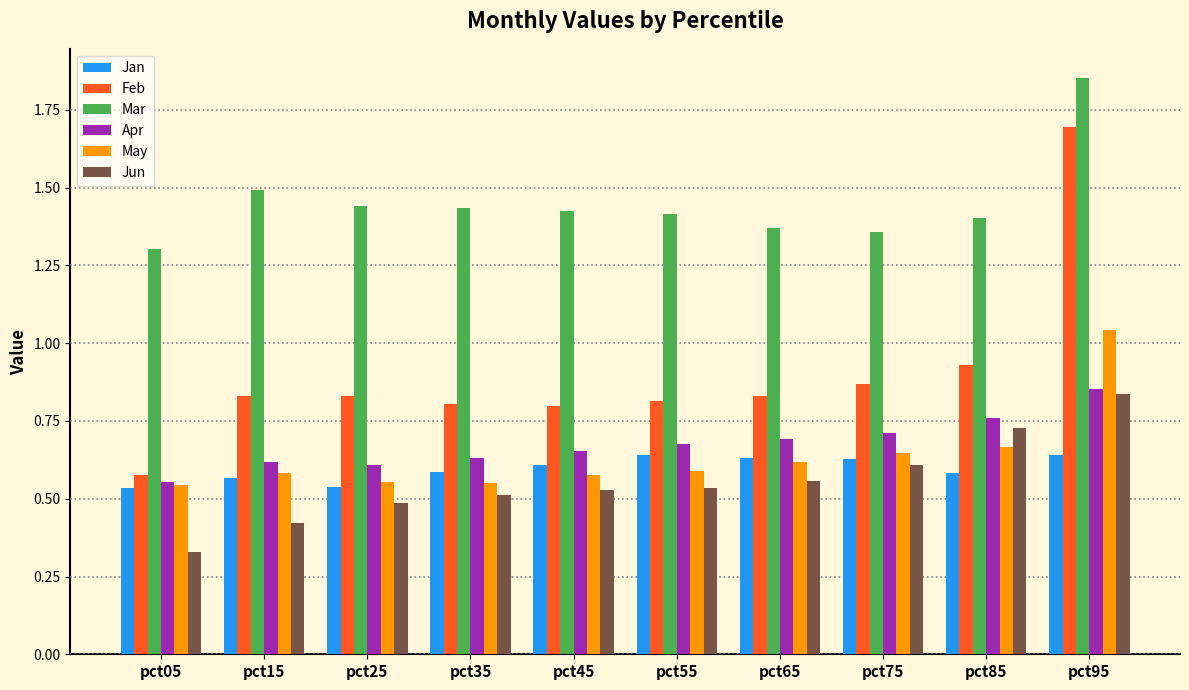

Which series has the widest spread of values?

Feb